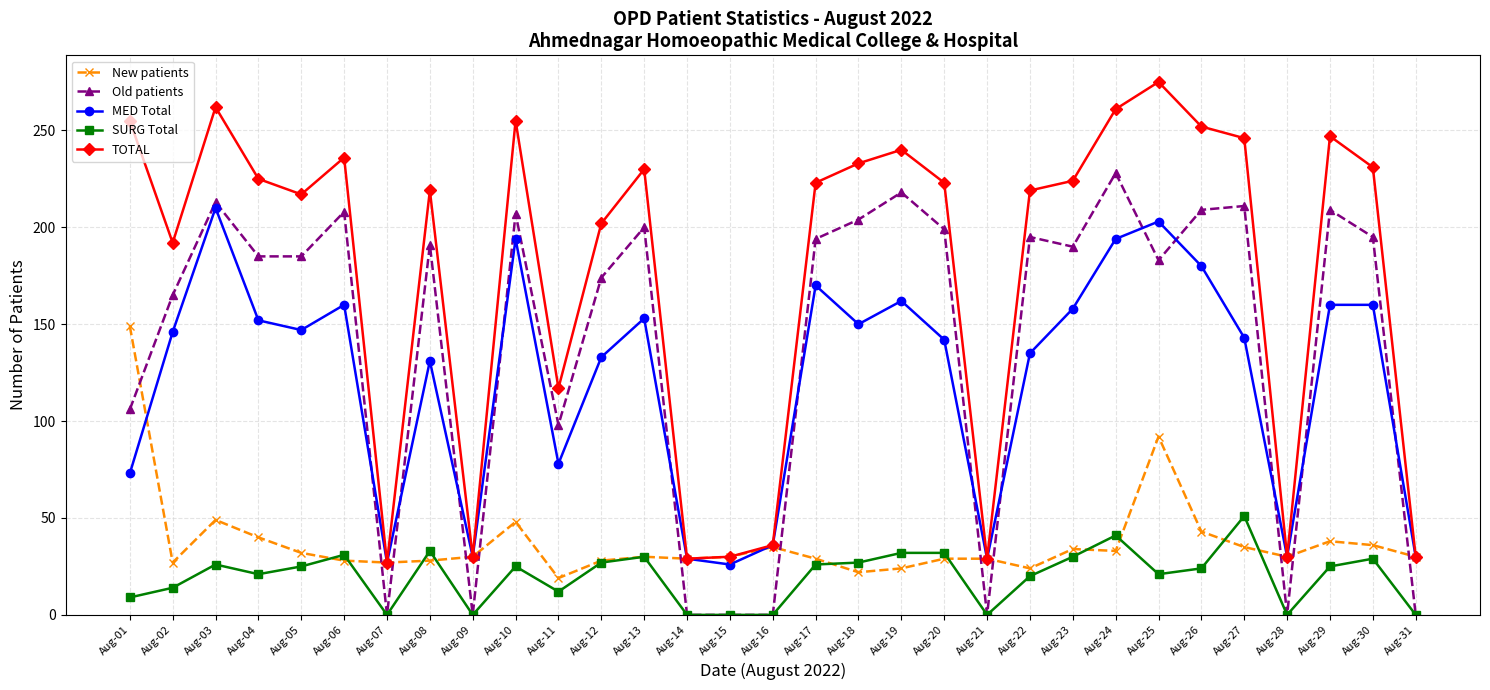

Is the value of SURG Total at Aug-05 greater than the value of MED Total at Aug-28?

No